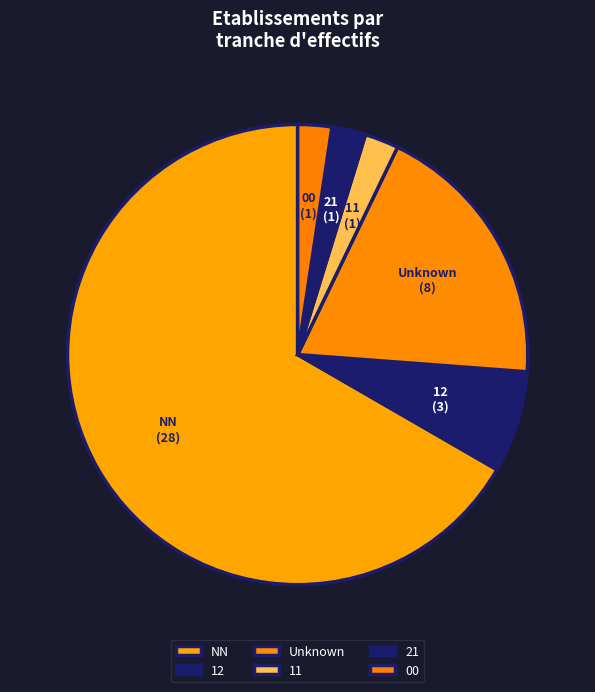

What is the majority slice?

NN